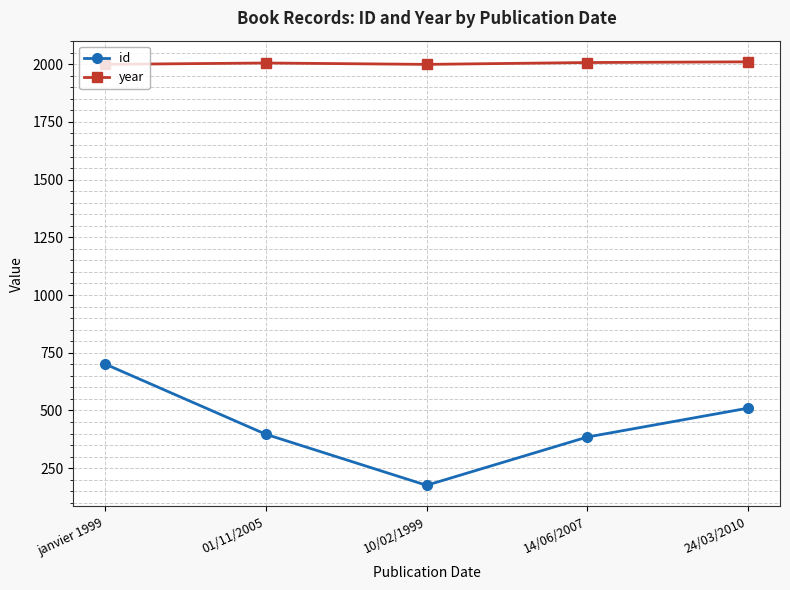

How many interior local valleys does the id series have?

1